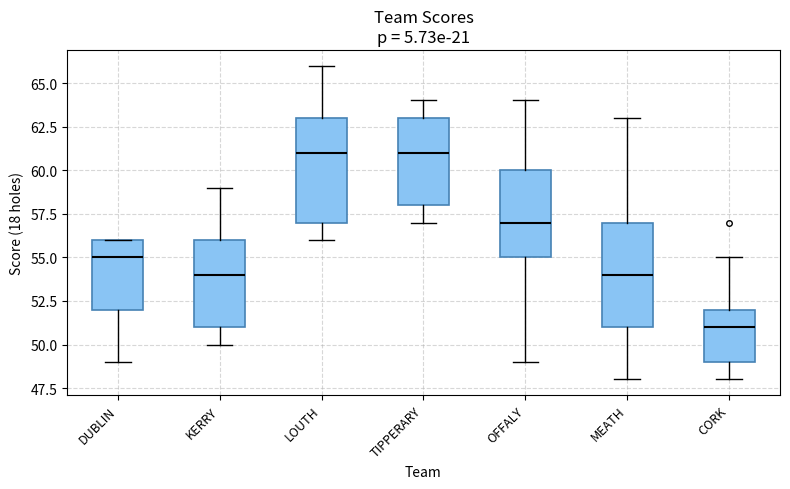

Reading left to right, transcribe this box plot: for each box, give where its median line is, the range the box spans, and where its two whiskers end, as read against the y-axis. The values are not printed on the chart, so give them approximately, as read against the axis.

DUBLIN: median 55, box 52 to 56, whiskers 49 to 56
KERRY: median 54, box 51 to 56, whiskers 50 to 59
LOUTH: median 61, box 57 to 63, whiskers 56 to 66
TIPPERARY: median 61, box 58 to 63, whiskers 57 to 64
OFFALY: median 57, box 55 to 60, whiskers 49 to 64
MEATH: median 54, box 51 to 57, whiskers 48 to 63
CORK: median 51, box 49 to 52, whiskers 48 to 55